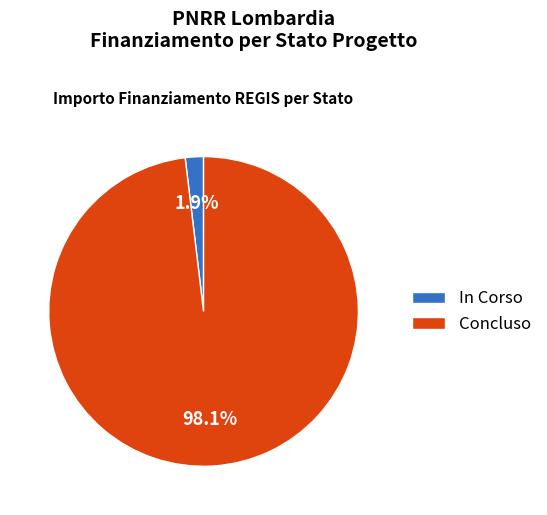

How much of the chart is everything except In Corso?

98.1%